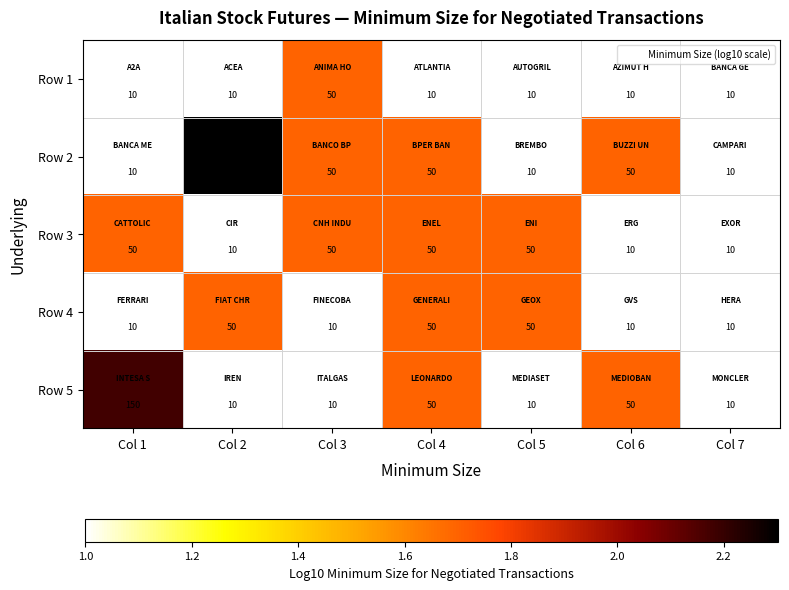

Which series has the largest total across all categories?

Row 2